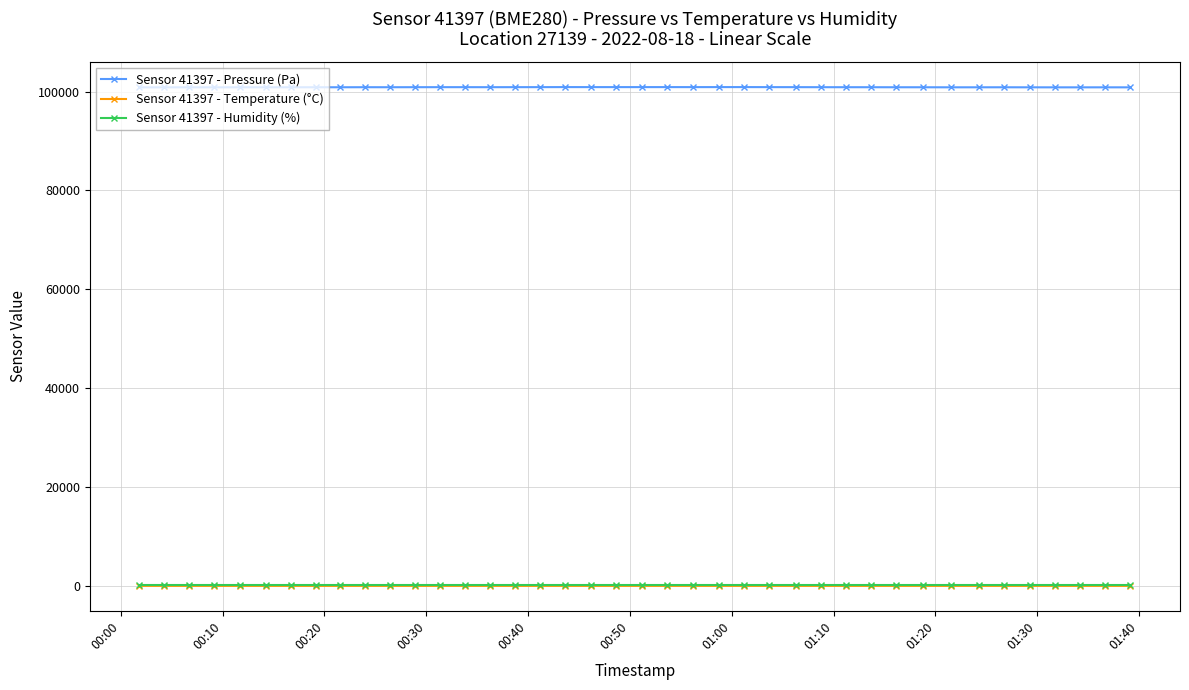

At how many categories does at least one series exceed 16415?

40